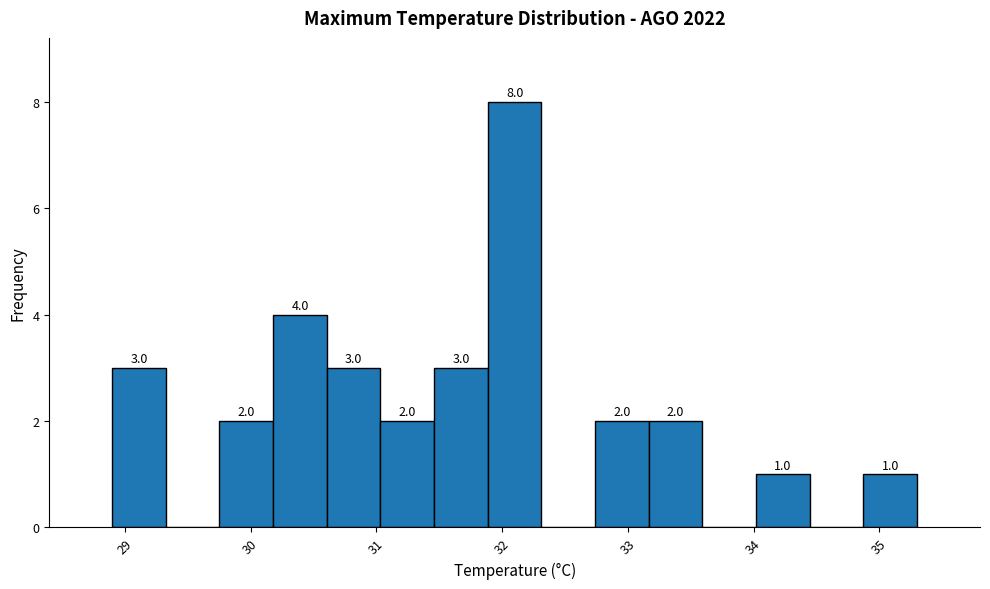

Over which range of the x-axis is the bar tallest?

31.9 to 32.3